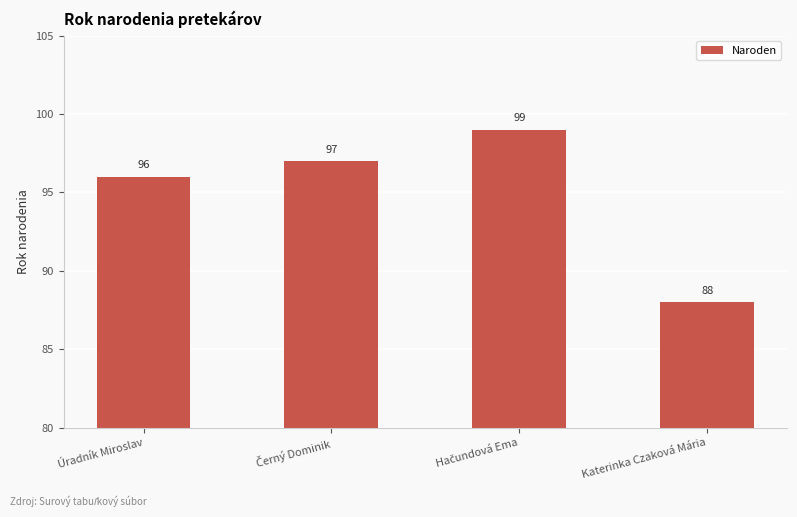

Are the bars grouped side by side (vs. stacked)?

No